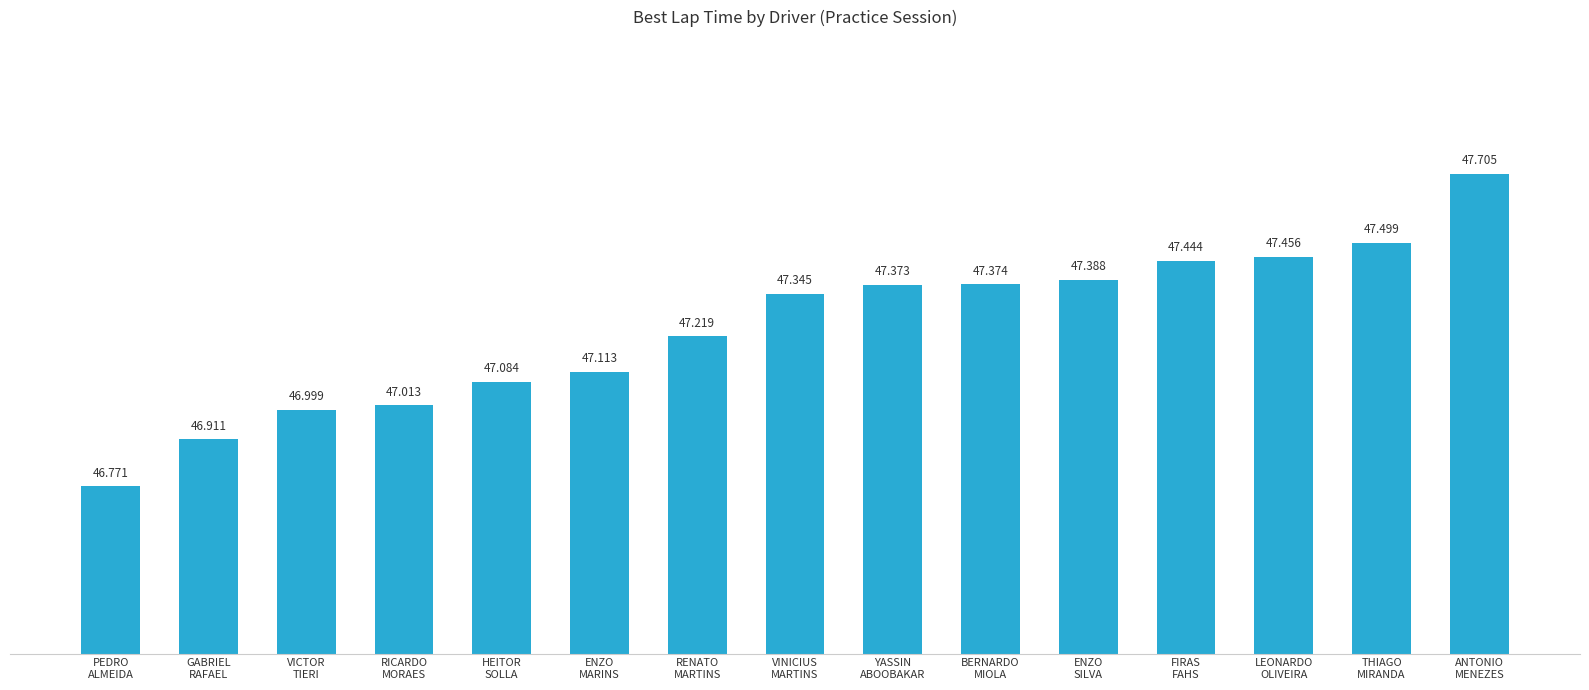

What is the label of the 13th bar from the right?

VICTOR
TIERI